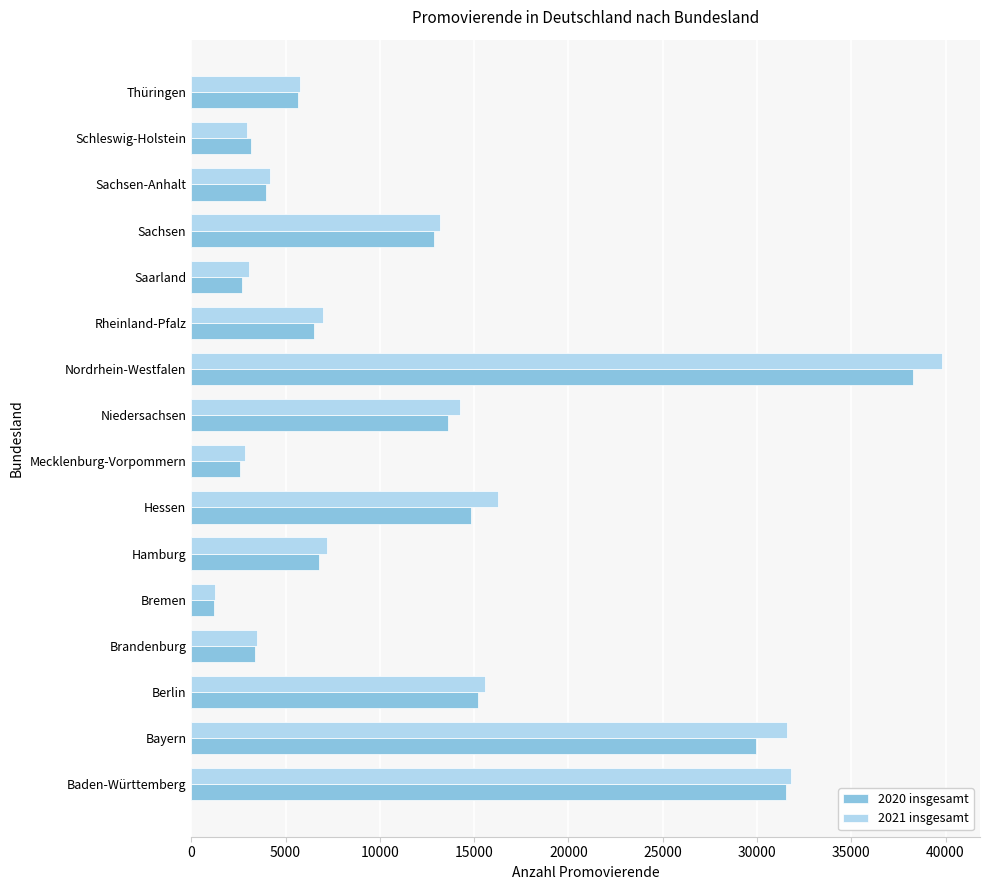

How many data points does each series have?

16